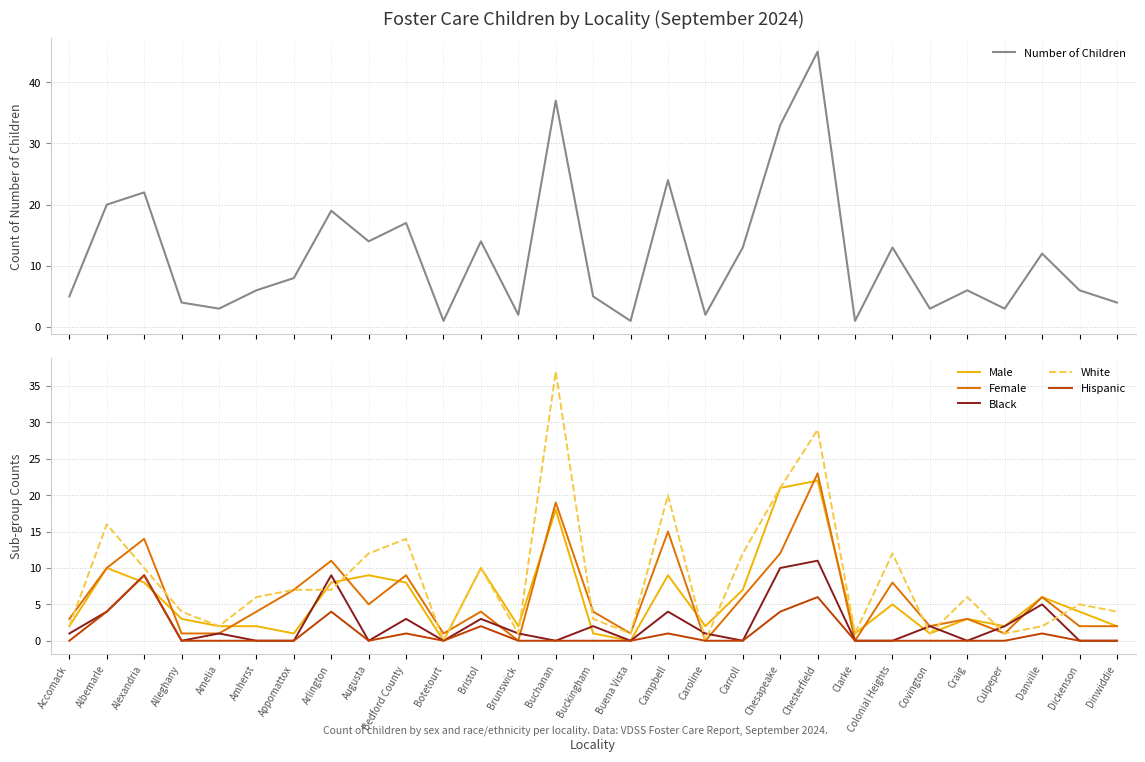

Which series has the widest spread of values?

Number of Children